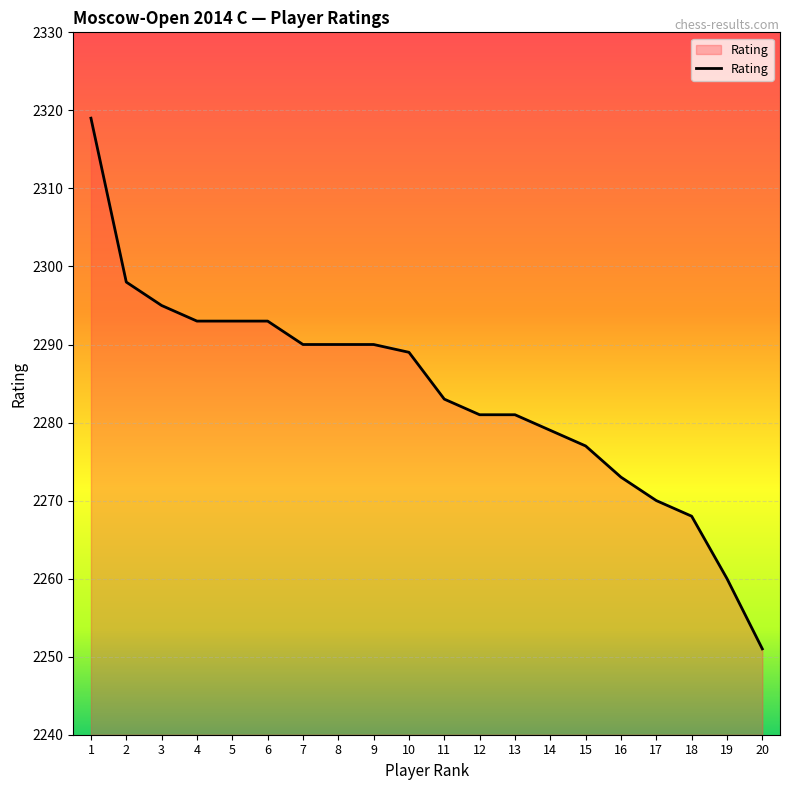

Read the value at 2.

2298